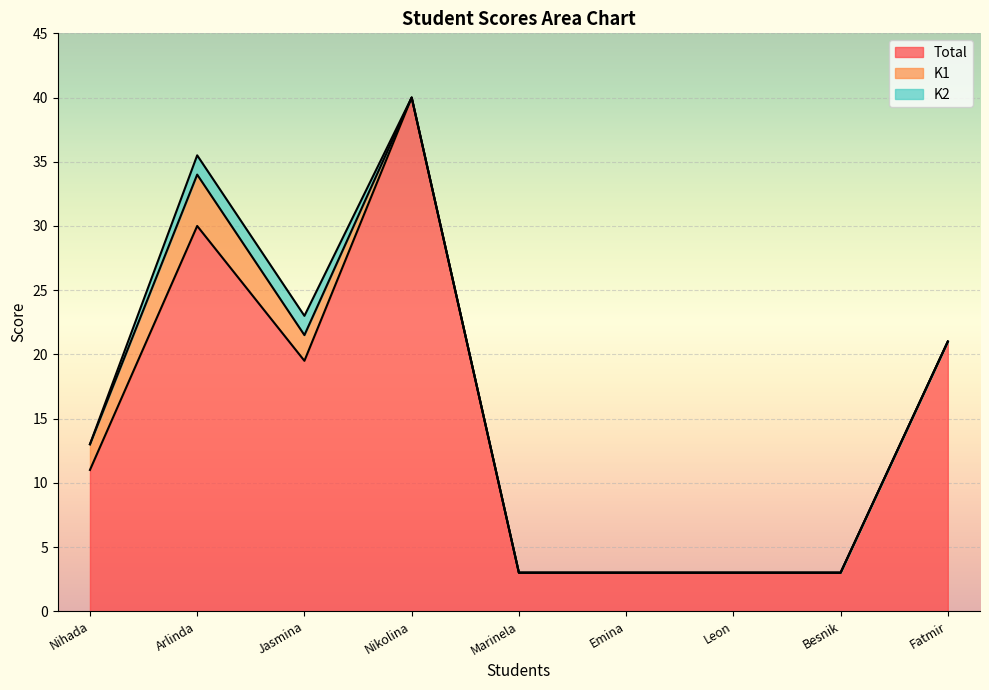

Count the number of data series in this chart.

3